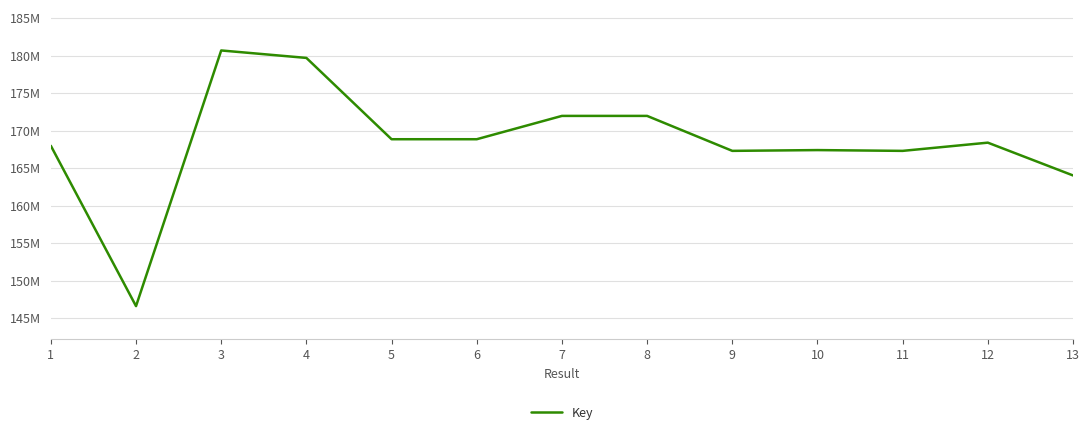

Is it true that the value at 6 is 168858462?

True